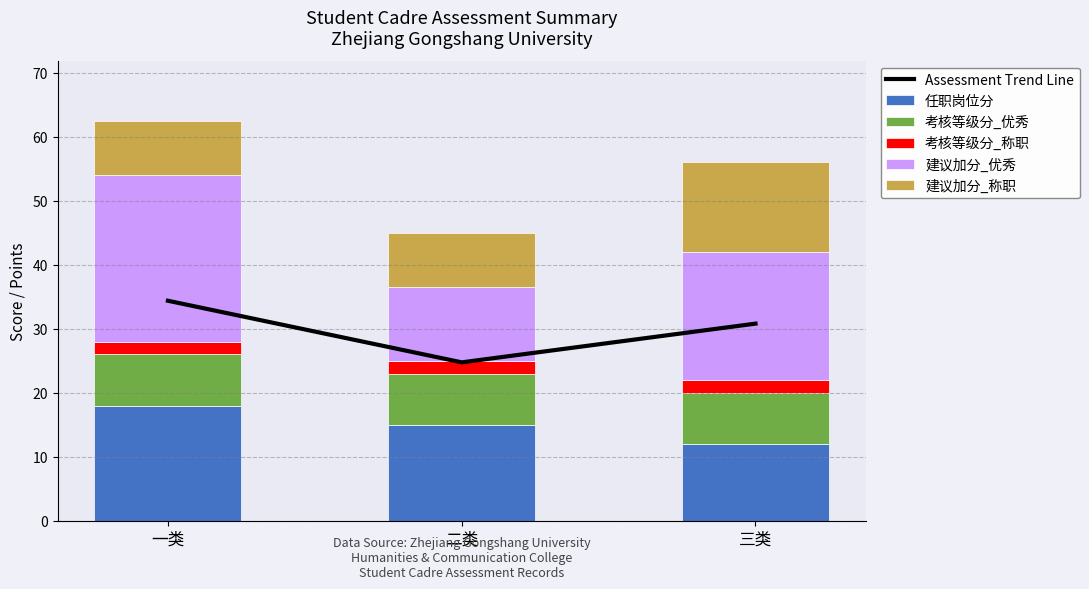

Count the number of data series in this chart.

6